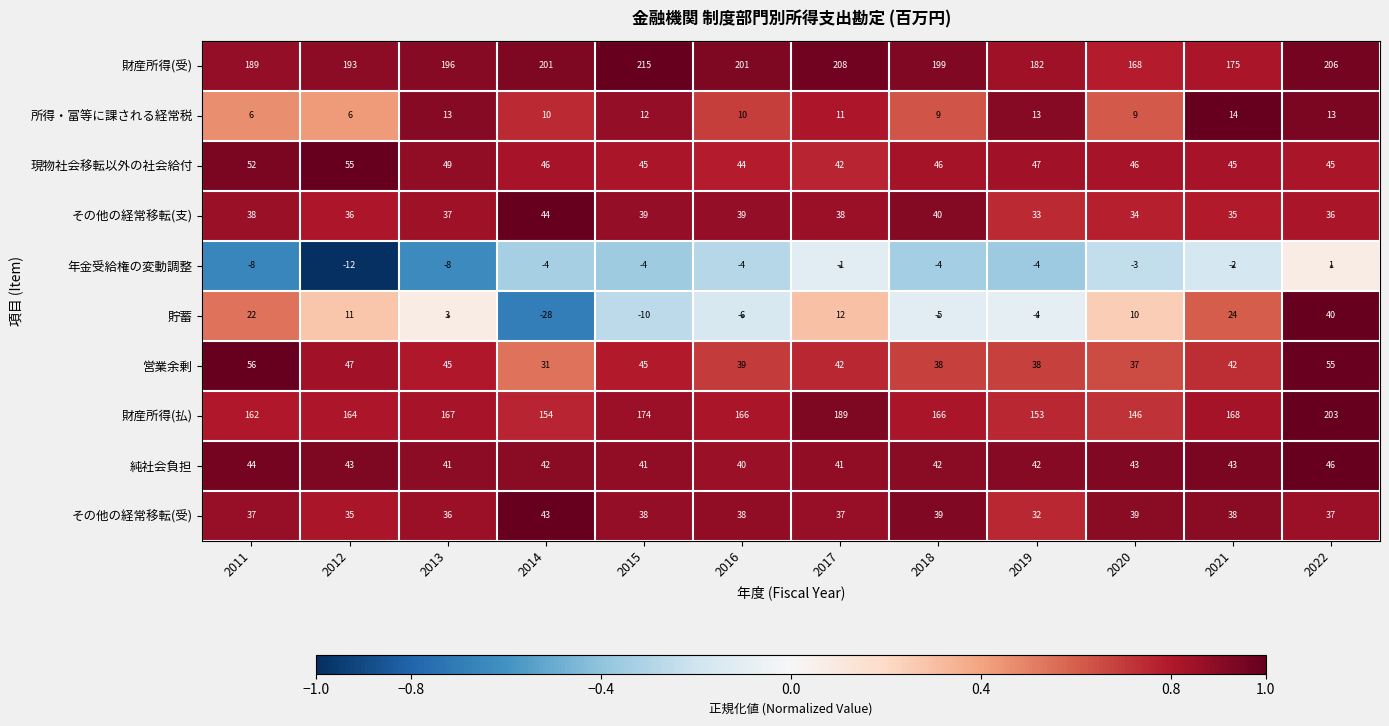

What is the difference between the maximum and minimum values in the 純社会負担 series?

6